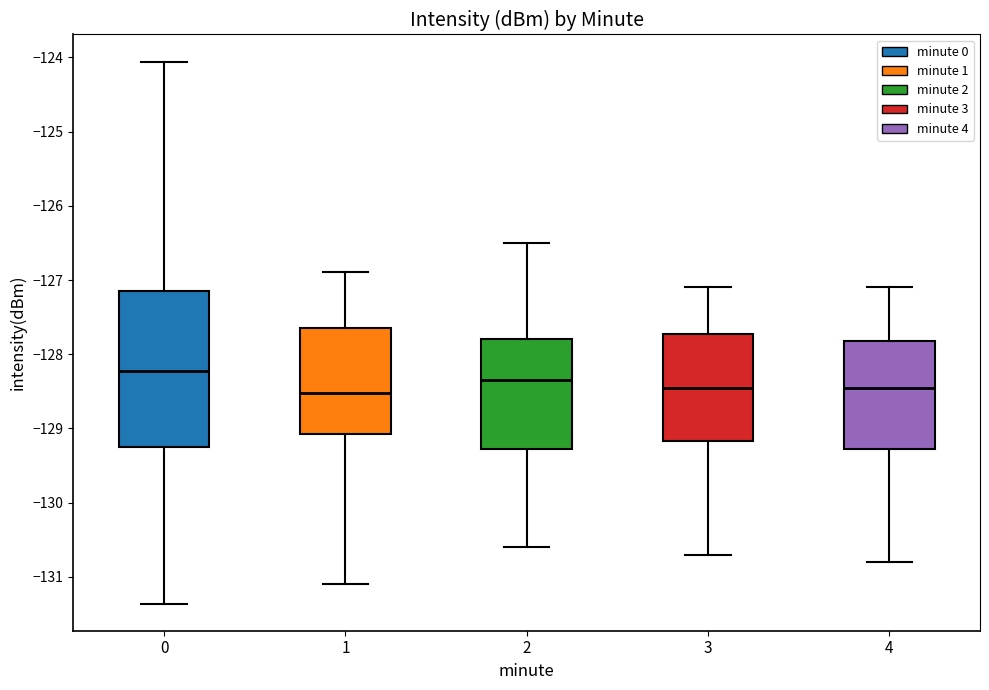

Which box is the tallest, from its lower edge to its upper edge?

0